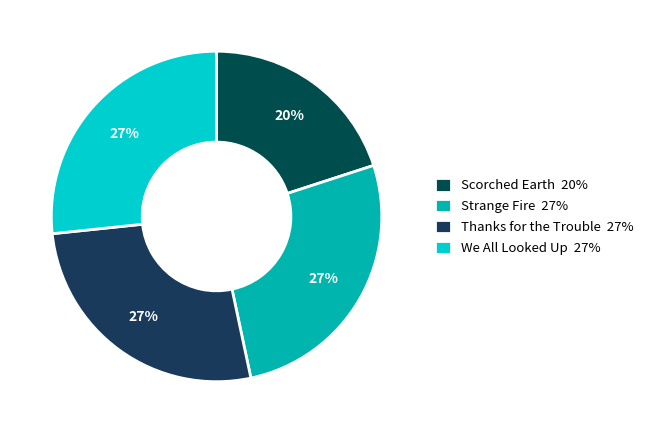

Rank the categories by value from lowest to highest.

Scorched Earth, We All Looked Up, Strange Fire, Thanks for the Trouble